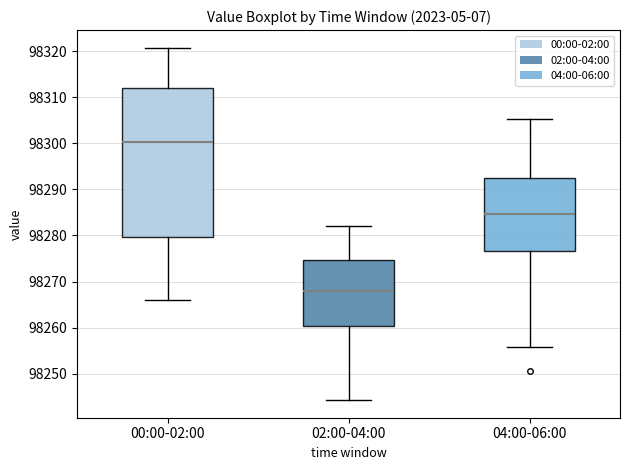

Reading left to right, transcribe this box plot: for each box, give where its median line is, the range the box spans, and where its two whiskers end, as read against the y-axis. The values are not printed on the chart, so give them approximately, as read against the axis.

00:00-02:00: median 98300, box 98280 to 98312, whiskers 98266 to 98321
02:00-04:00: median 98268, box 98260 to 98275, whiskers 98244 to 98282
04:00-06:00: median 98285, box 98277 to 98292, whiskers 98256 to 98305